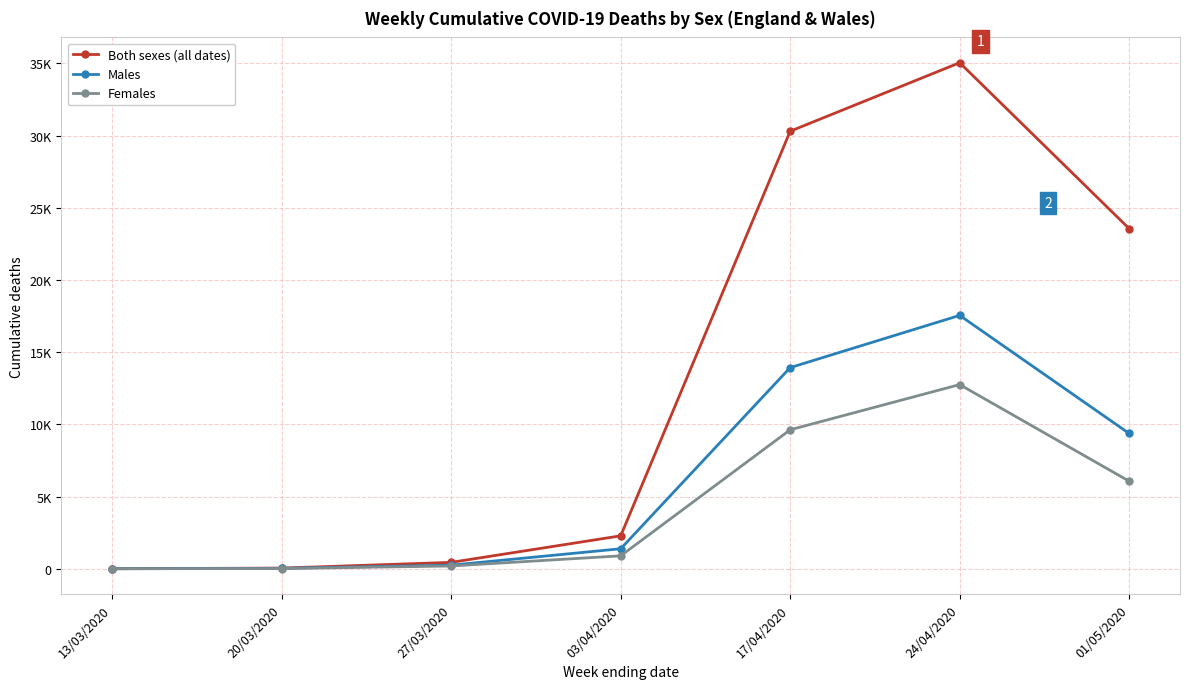

Does the chart display data point markers on the line(s)?

Yes